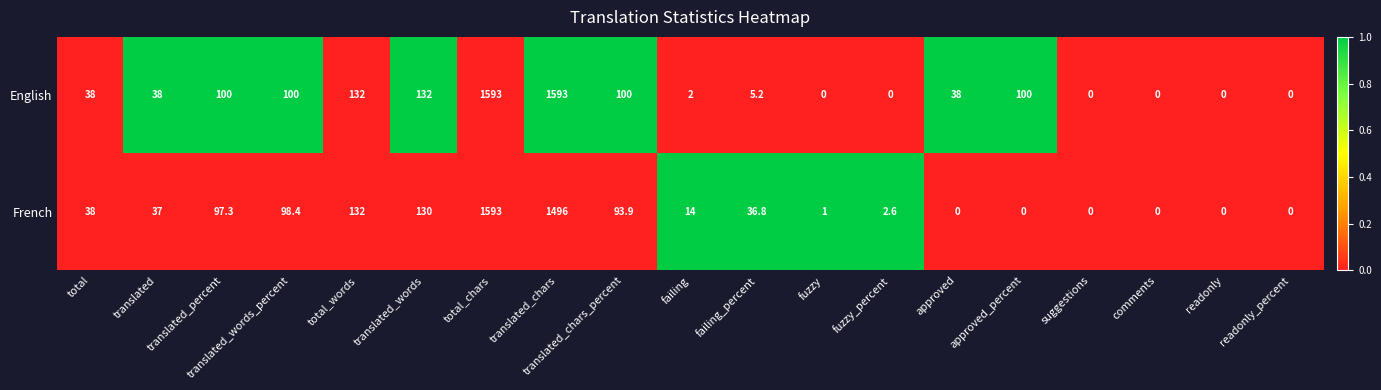

How many distinct data groups are displayed?

2